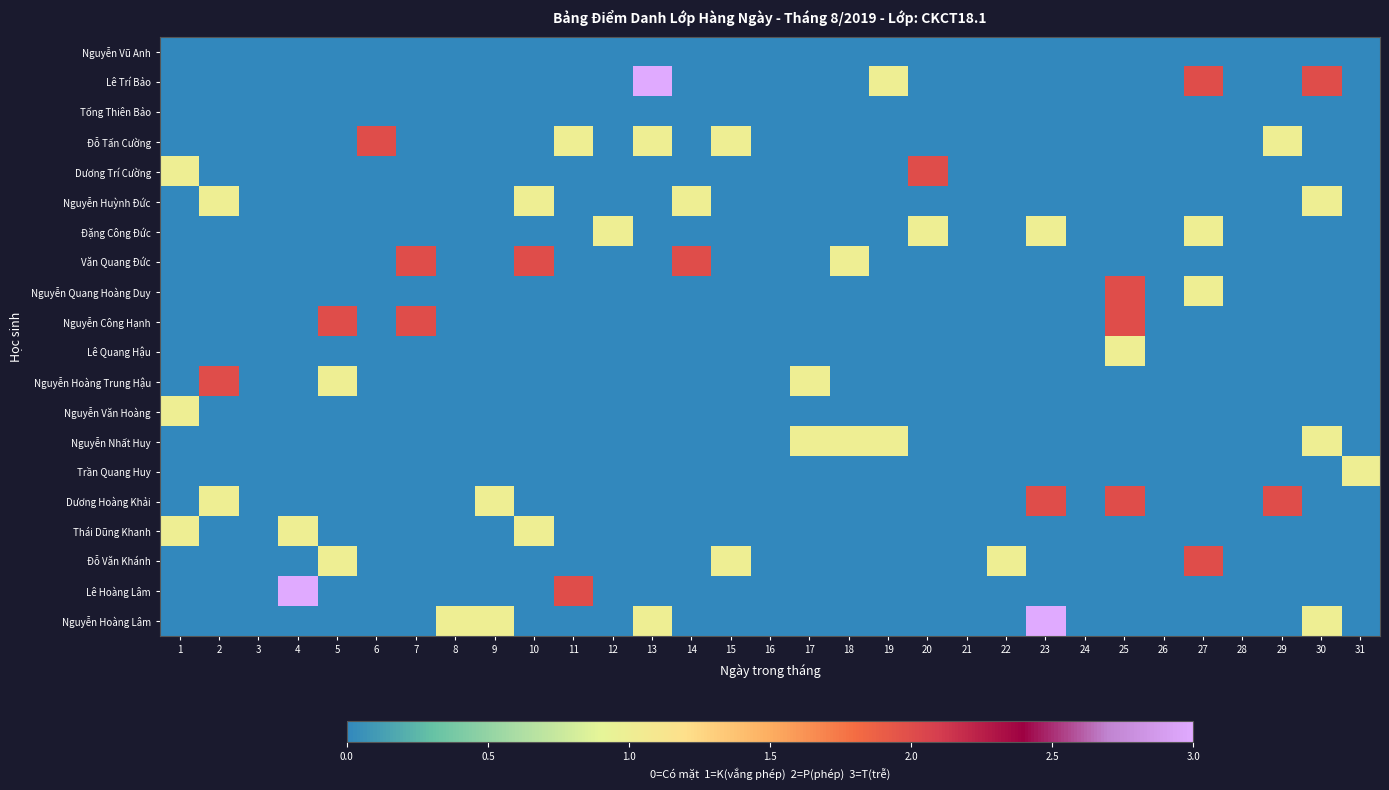

What is the difference between the highest and lowest values at 1?

1